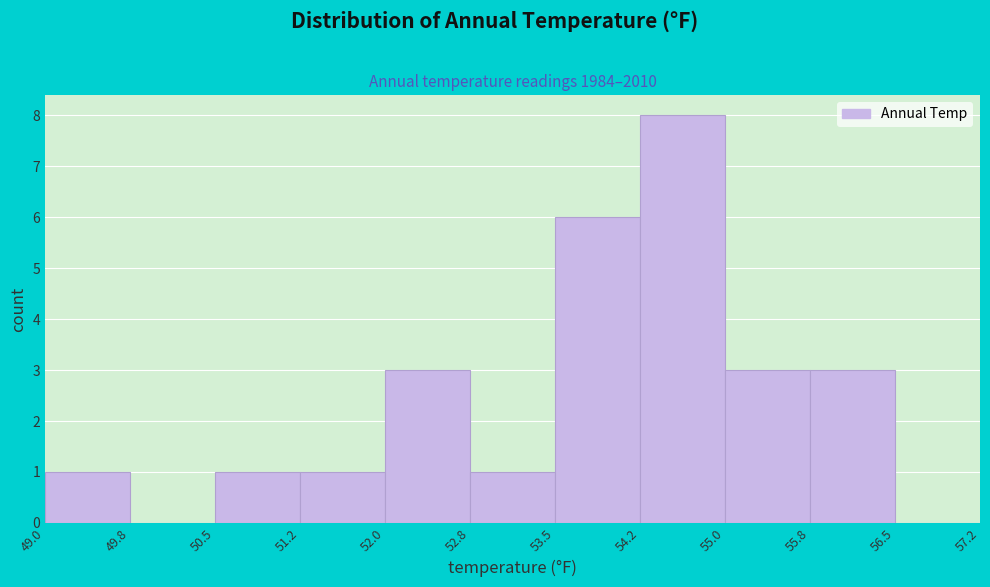

Reading left to right, list every bar in this chart as the range it spans on the x-axis followed by its height. The values are not printed on the chart, so give them approximately, as read against the axis.

49.0 to 49.8: 1
49.8 to 50.5: 0
50.5 to 51.2: 1
51.2 to 52.0: 1
52.0 to 52.8: 3
52.8 to 53.5: 1
53.5 to 54.2: 6
54.2 to 55.0: 8
55.0 to 55.8: 3
55.8 to 56.5: 3
56.5 to 57.2: 0